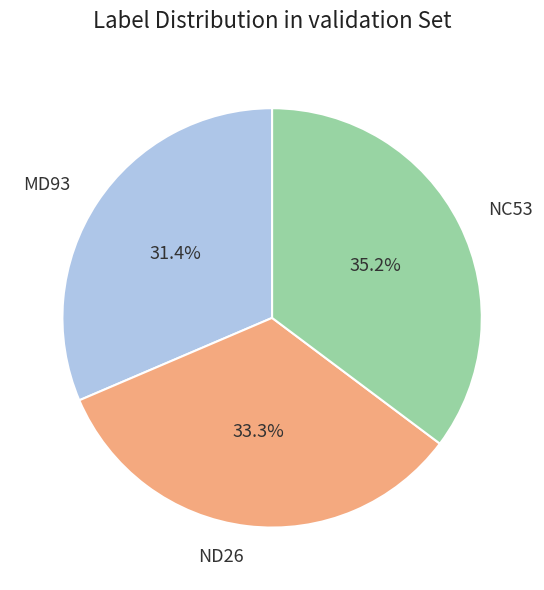

Rank the categories by value from highest to lowest.

NC53, ND26, MD93